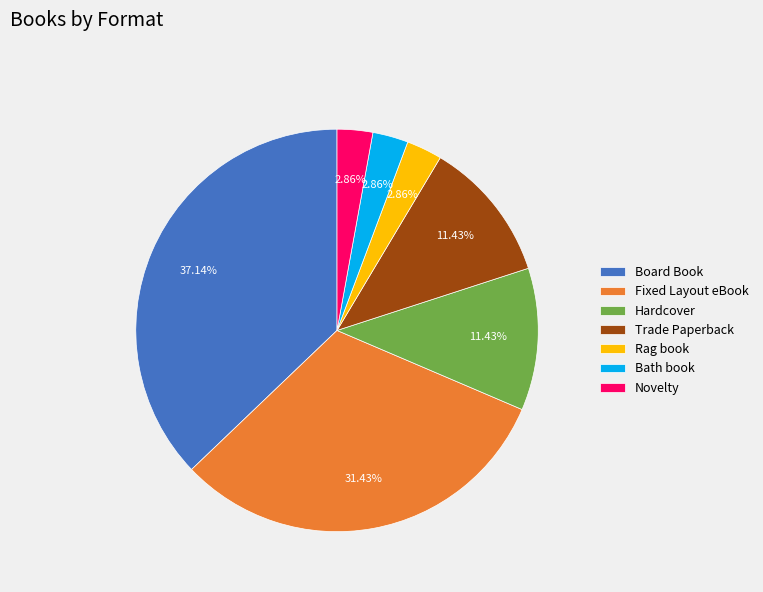

Does Fixed Layout eBook account for over 50% of the chart?

No